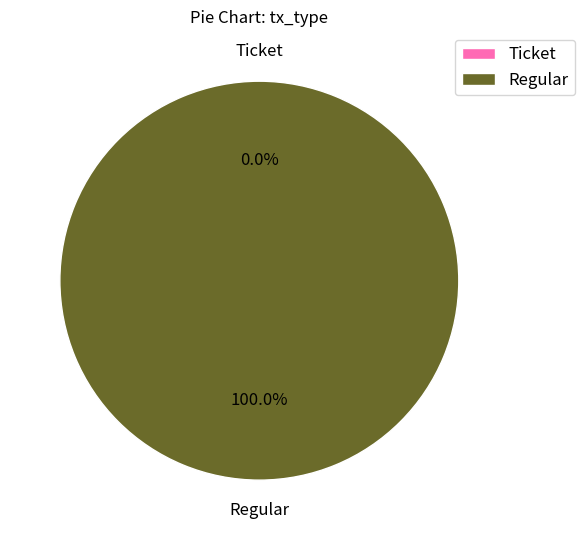

Which category has the biggest portion of the pie?

Regular